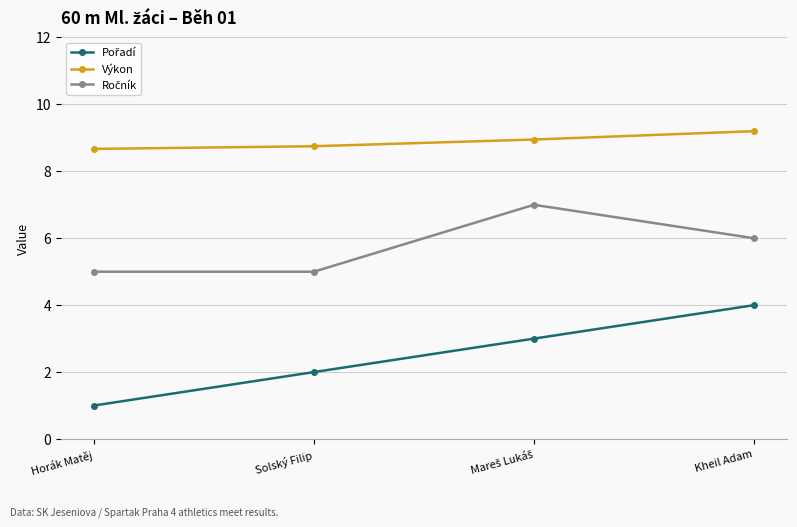

What is the label of the 2nd point from the left?

Solský Filip